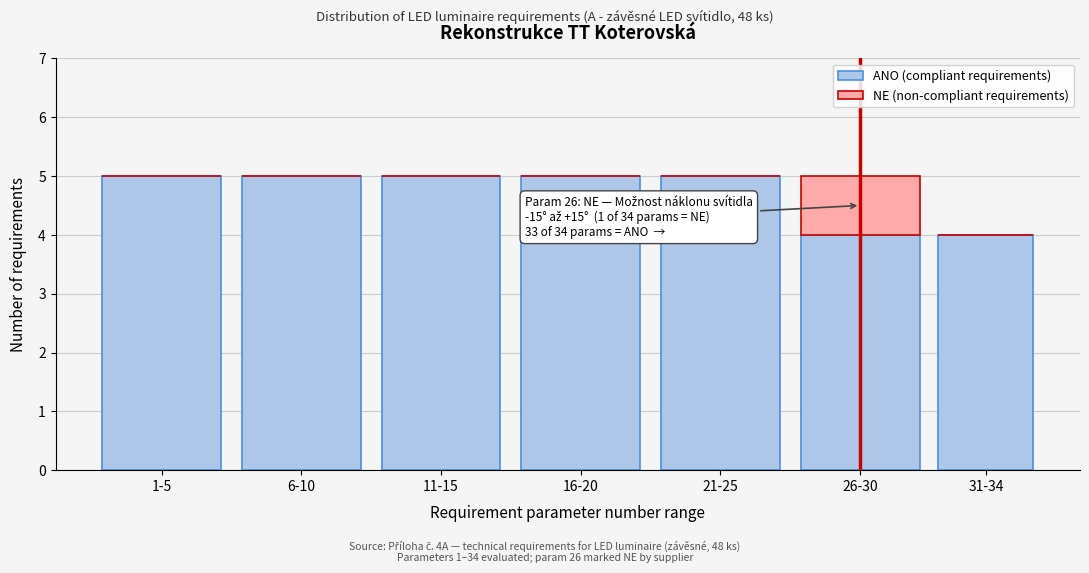

Reading left to right, list the values for the ANO (compliant requirements) series.

1-5=5	6-10=5	11-15=5	16-20=5	21-25=5	26-30=4	31-34=4